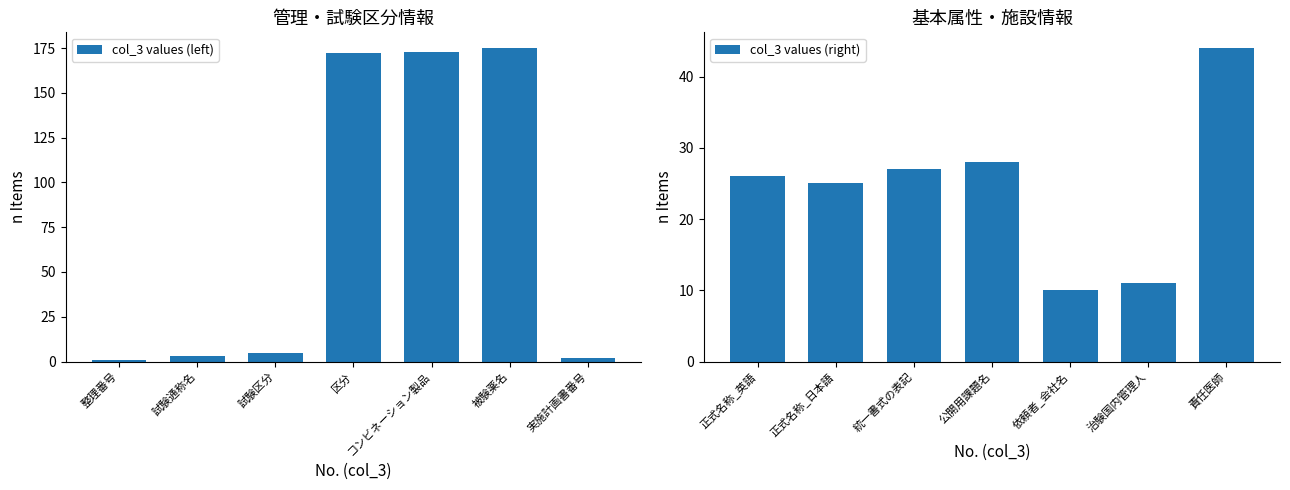

At how many categories does at least one series exceed 99?

3